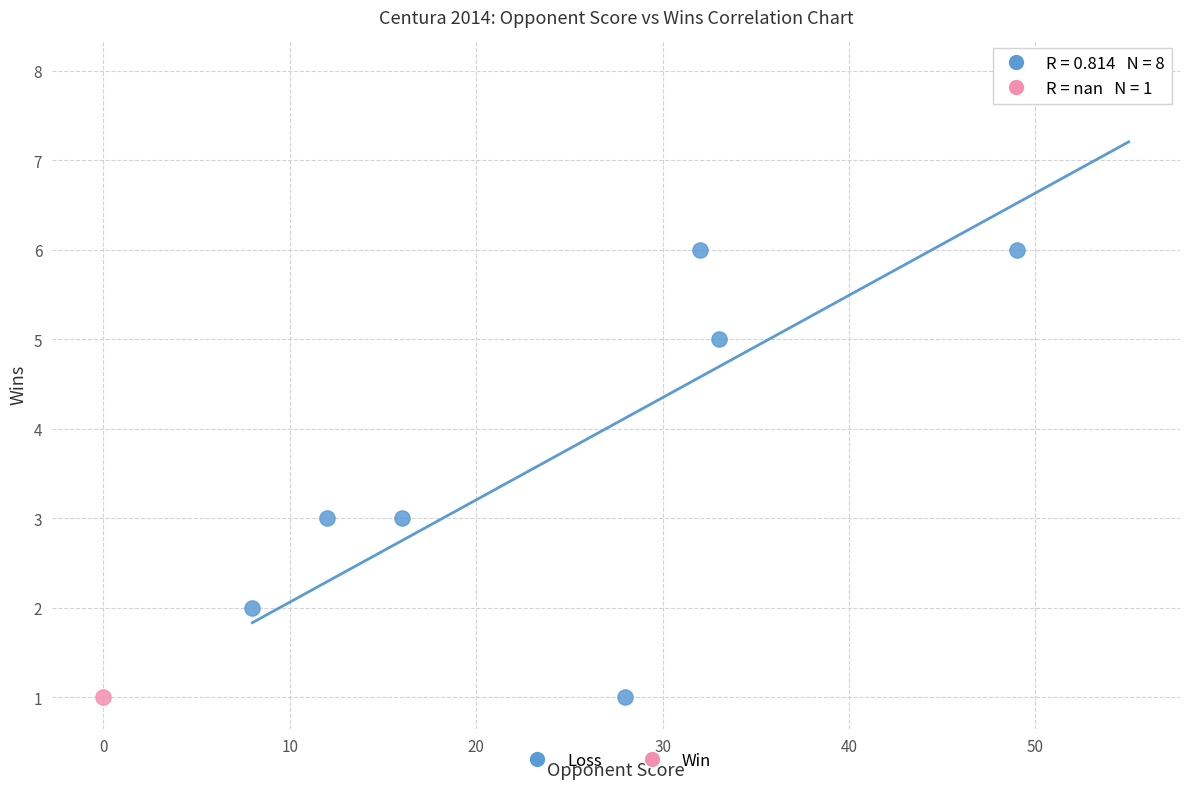

What are all the series names shown in the legend?

Loss, Win